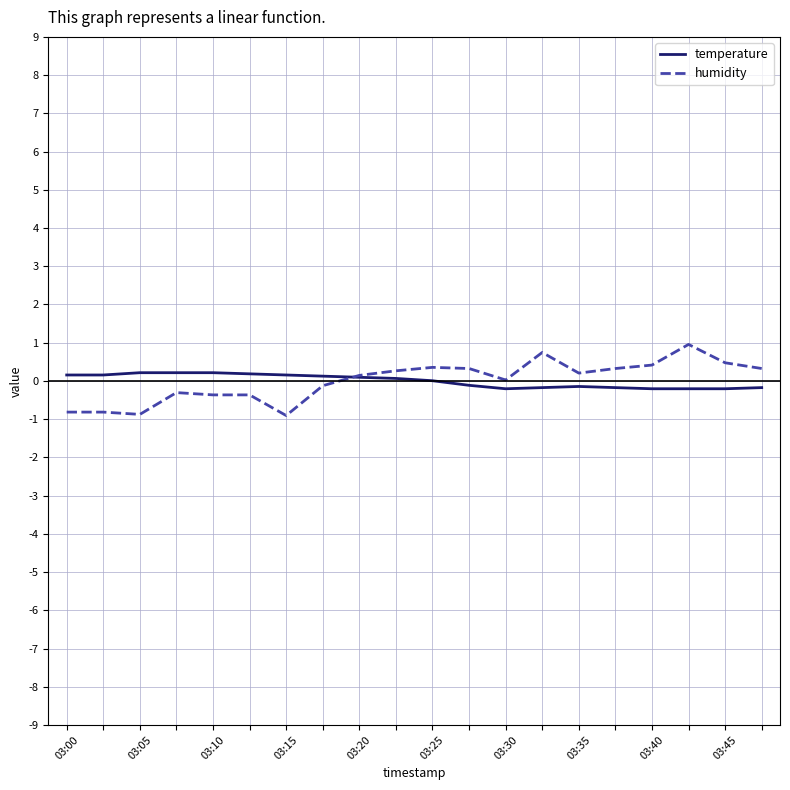

Count the number of categories in the chart.

20